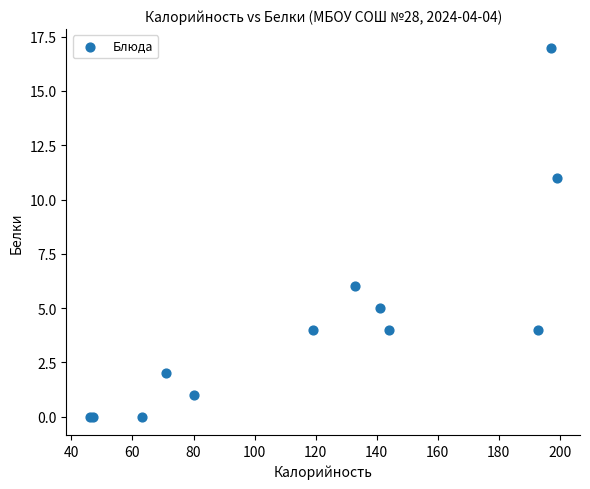

What Y value in the scatter plot is closest to 8?

6